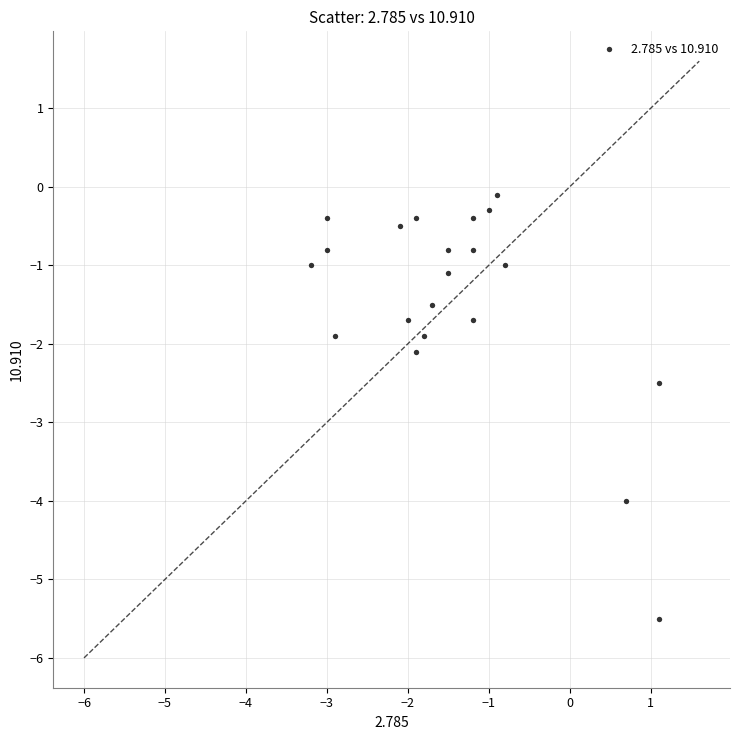

What is the range of X values (max minus min)?

4.3